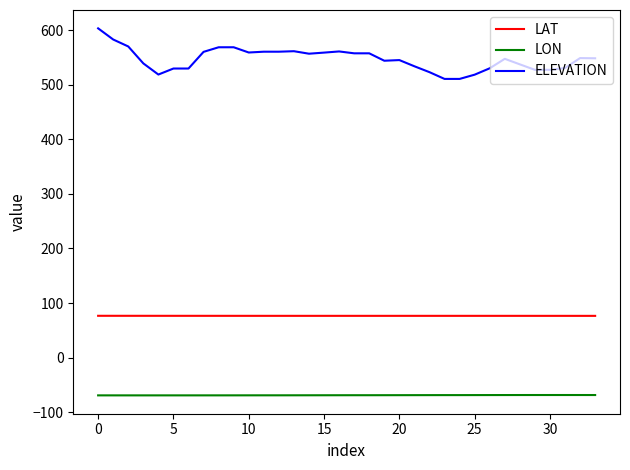

What is the smallest value displayed?

-69.2